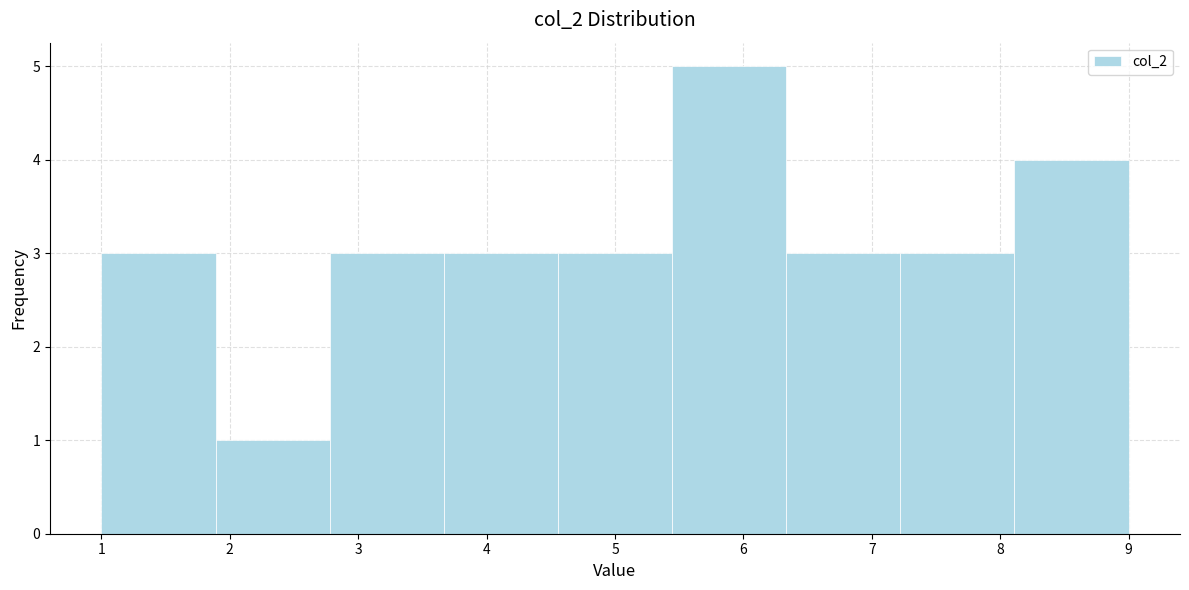

Reading left to right, transcribe this chart: for each bar, give the range it covers on the x-axis and its height. Neither the bar edges nor the heights are printed on the chart, so give them approximately, as read against the axes.

1.0 to 1.9: 3
1.9 to 2.8: 1
2.8 to 3.7: 3
3.7 to 4.6: 3
4.6 to 5.4: 3
5.4 to 6.3: 5
6.3 to 7.2: 3
7.2 to 8.1: 3
8.1 to 9.0: 4